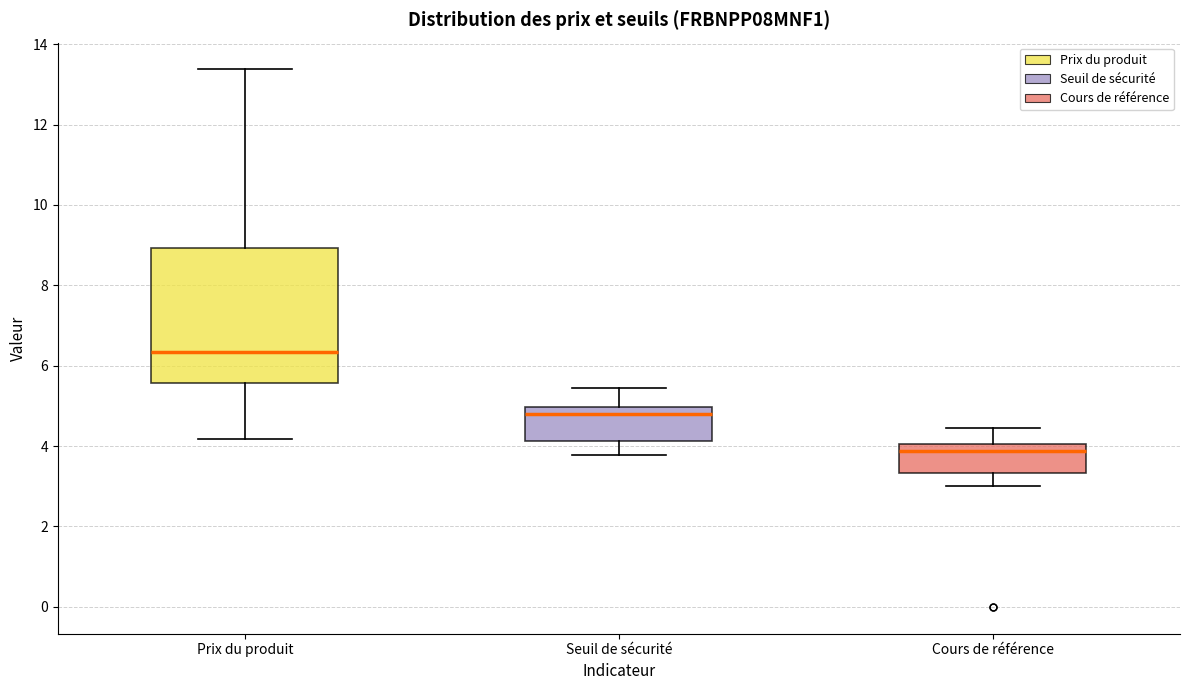

Reading left to right, read every box against the y-axis: the position of its median line, the range the box covers, and the ends of its whiskers. The values are not printed on the chart, so give them approximately, as read against the axis.

Prix du produit: median 6.4, box 5.6 to 9.0, whiskers 4.2 to 13.4
Seuil de sécurité: median 4.8, box 4.2 to 5.0, whiskers 3.8 to 5.4
Cours de référence: median 3.8, box 3.4 to 4.0, whiskers 3.0 to 4.4